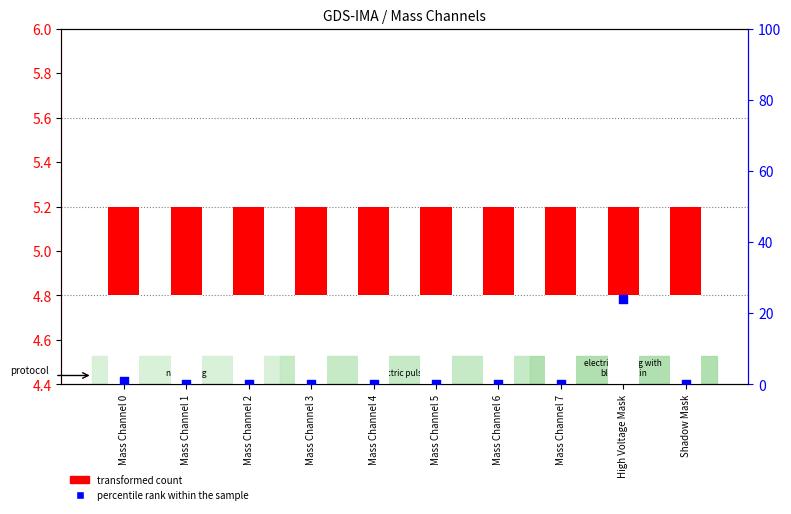

Which series reaches the minimum Y coordinate?

percentile rank within the sample